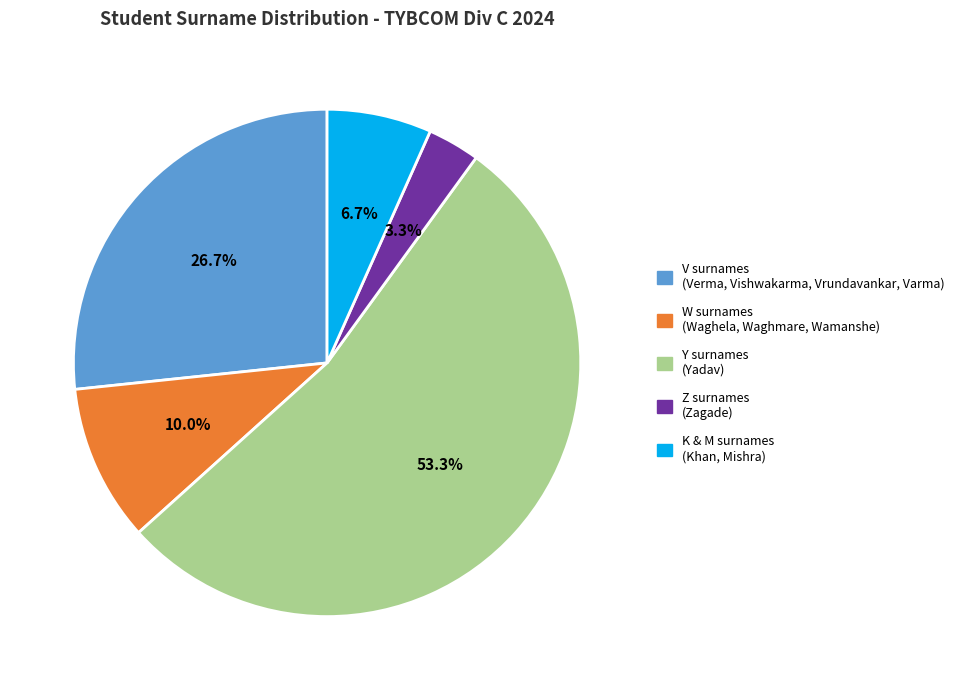

Does any single category account for the majority?

Yes